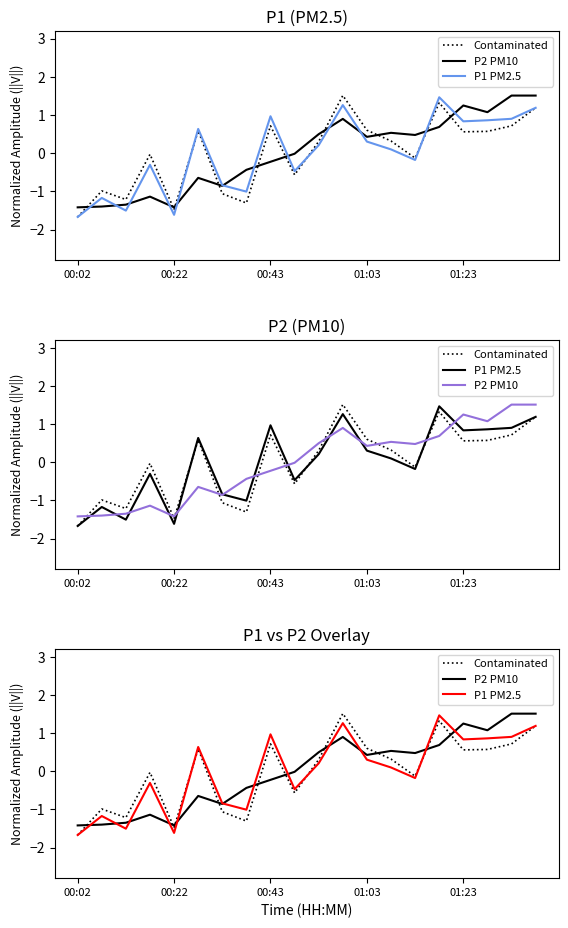

How many values in Contaminated are above zero?

11